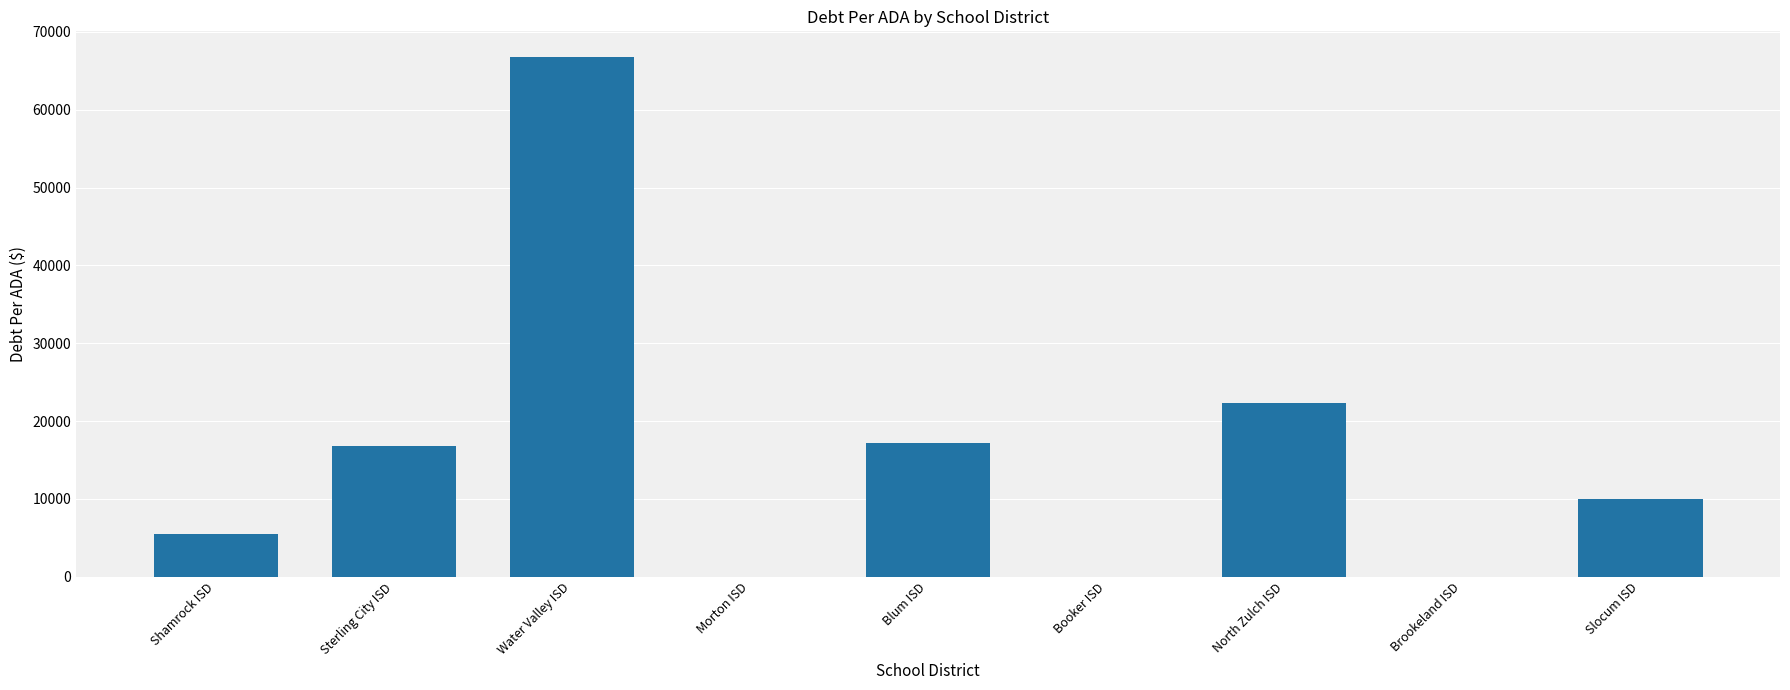

Does the chart contain stacked bars?

No